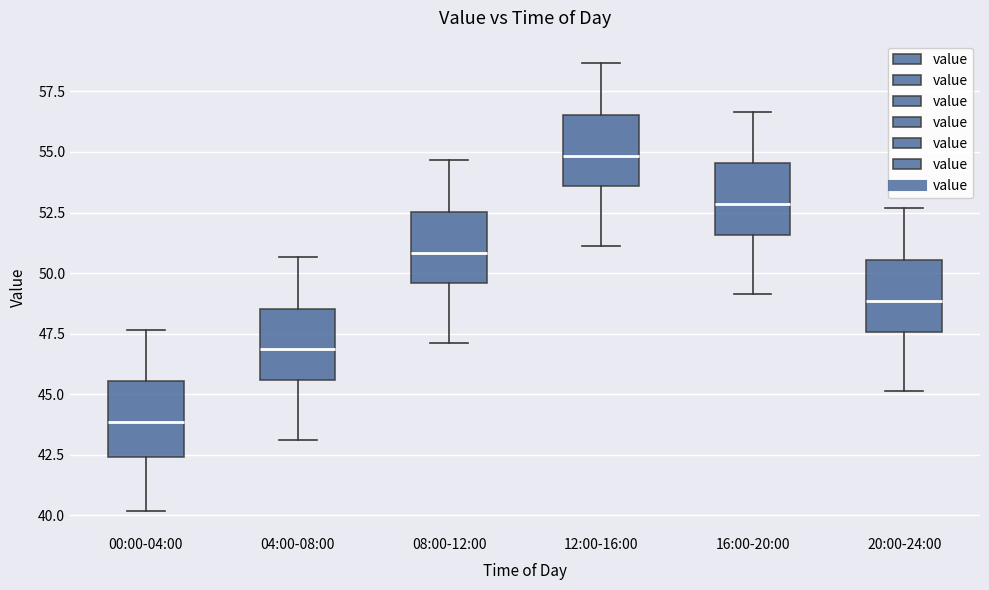

Reading left to right, read every box against the y-axis: the position of its median line, the range the box covers, and the ends of its whiskers. The values are not printed on the chart, so give them approximately, as read against the axis.

00:00-04:00: median 44.0, box 42.5 to 45.5, whiskers 40.0 to 47.5
04:00-08:00: median 47.0, box 45.5 to 48.5, whiskers 43.0 to 50.5
08:00-12:00: median 51.0, box 49.5 to 52.5, whiskers 47.0 to 54.5
12:00-16:00: median 55.0, box 53.5 to 56.5, whiskers 51.0 to 58.5
16:00-20:00: median 53.0, box 51.5 to 54.5, whiskers 49.0 to 56.5
20:00-24:00: median 49.0, box 47.5 to 50.5, whiskers 45.0 to 52.5